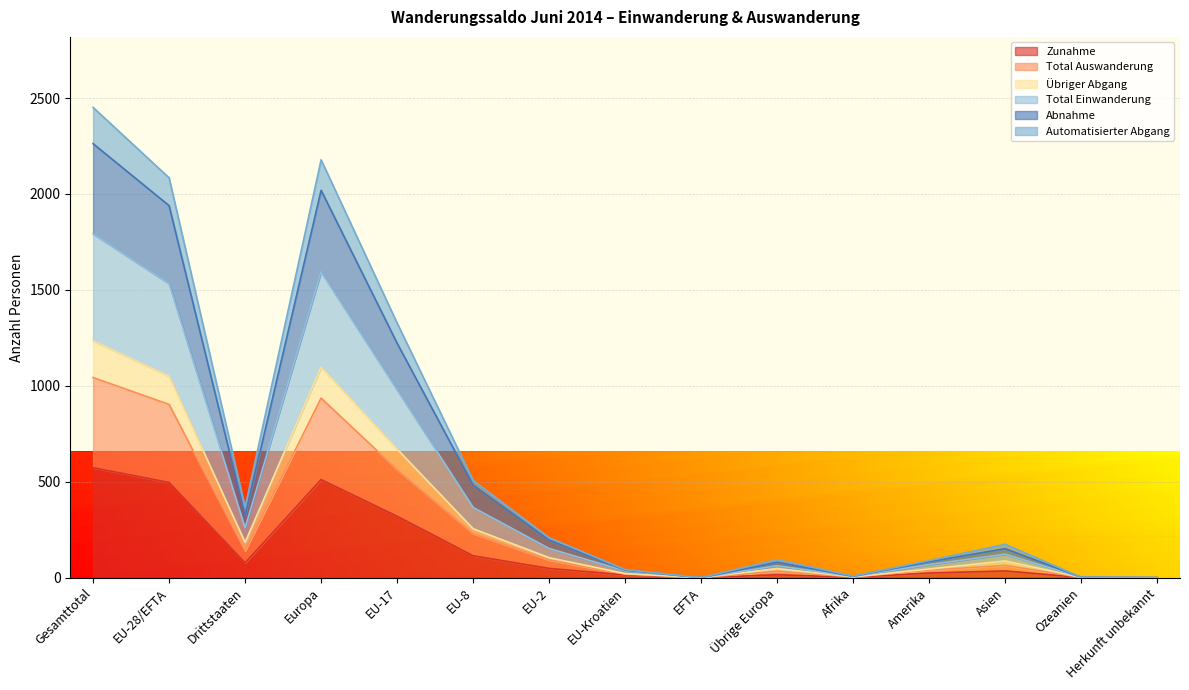

What is the total value across all series at Drittstaaten?

1351